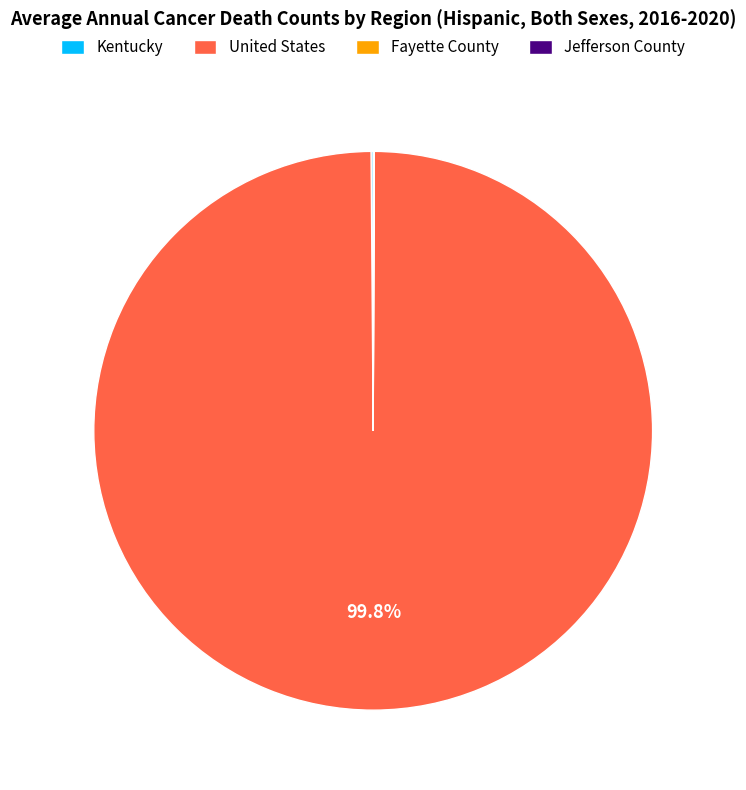

Does any single category account for the majority?

Yes